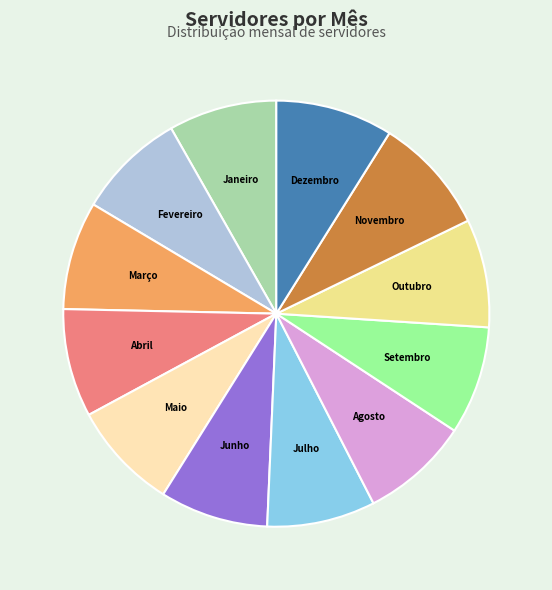

What is the ratio of the value at Novembro to the value at Setembro?

1.1